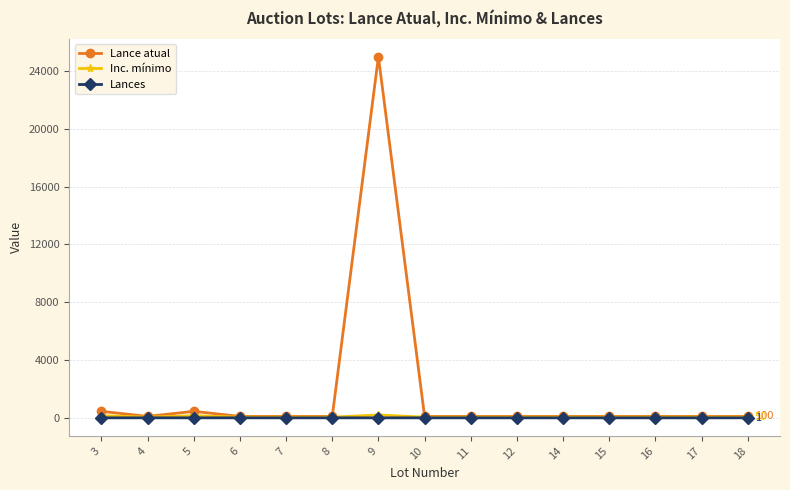

Which series has the widest spread of values?

Lance atual